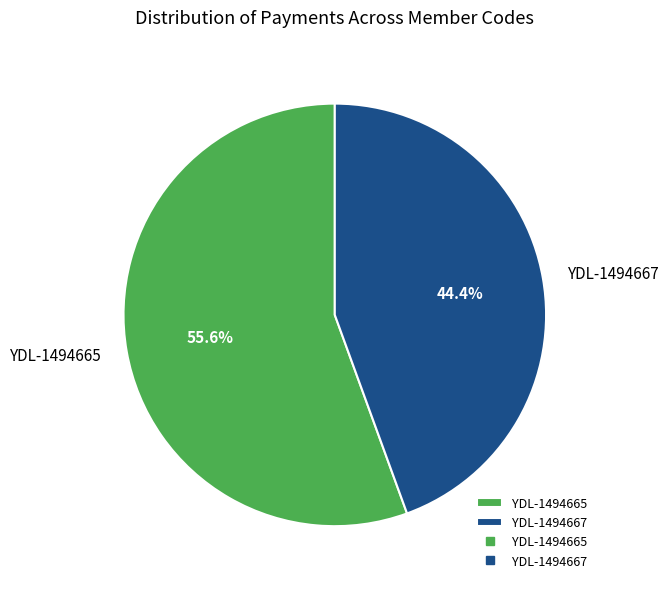

To the nearest percent, what is the average slice percentage?

50%